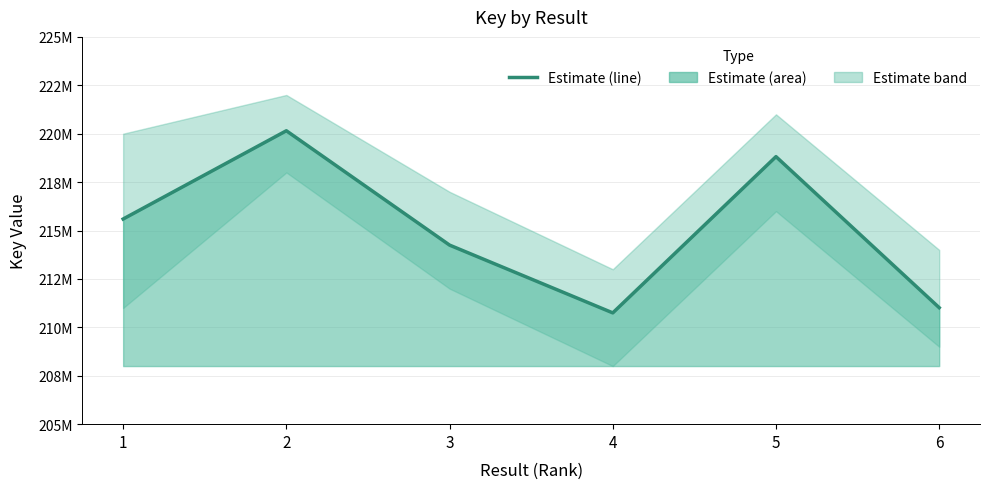

What is the maximum value shown in the chart?

220152292